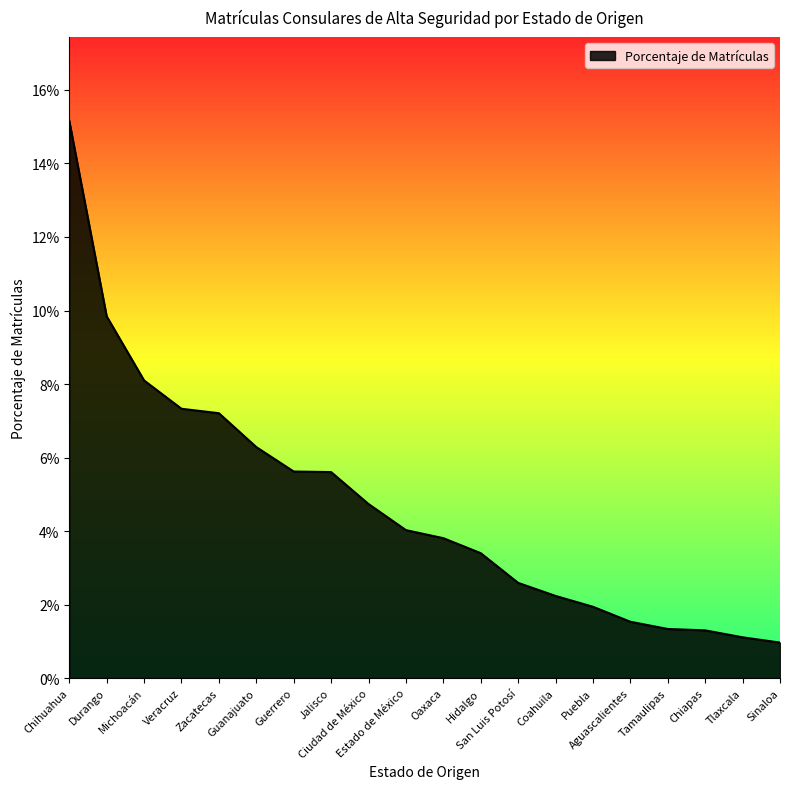

Does the chart have visible grid lines?

No